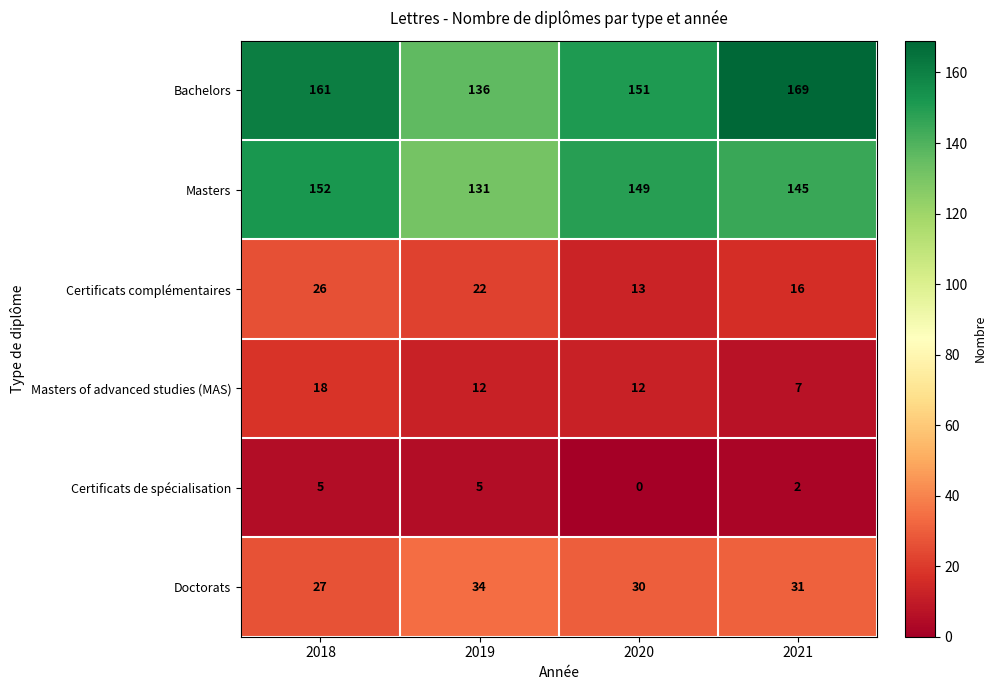

List the series in order of their peak value, highest first.

Bachelors, Masters, Doctorats, Certificats complémentaires, Masters of advanced studies (MAS), Certificats de spécialisation